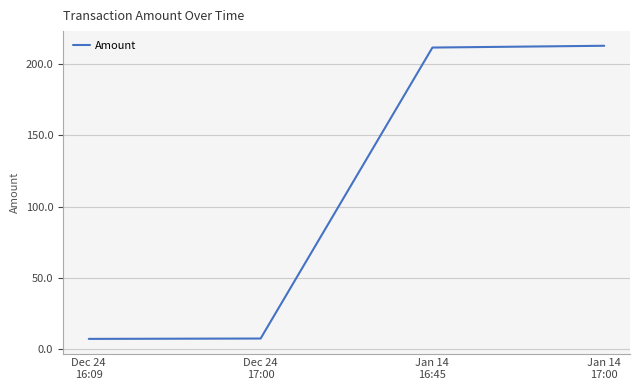

What is the minimum value shown in the chart?

7.3